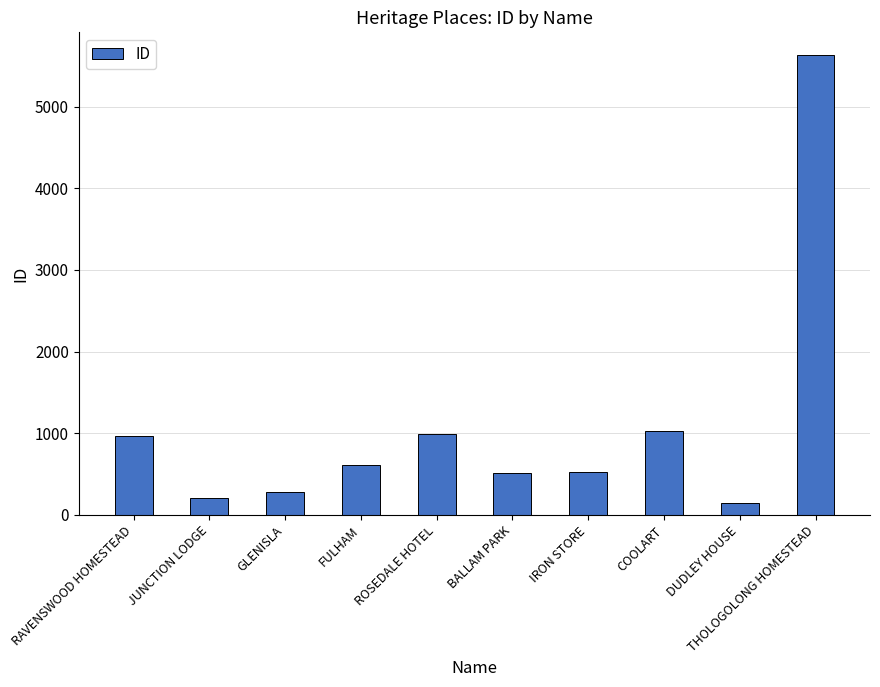

Does the chart contain any negative values?

No